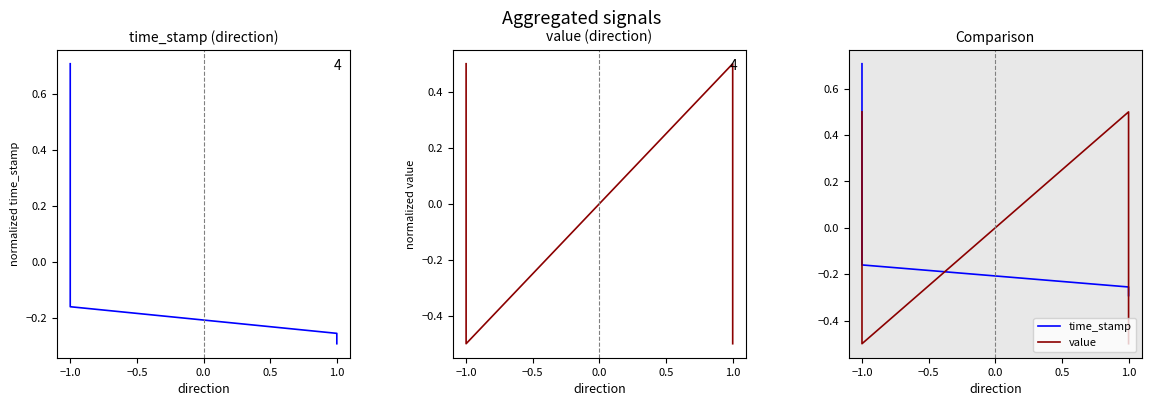

How many data points in value are above 0?

2